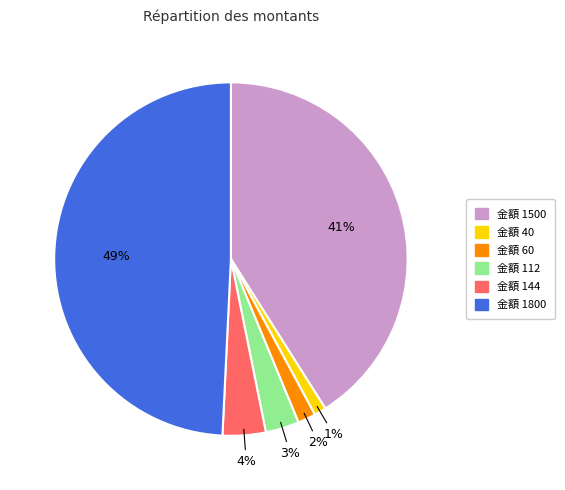

True or false: 金額 144 accounts for 13% of the total.

False